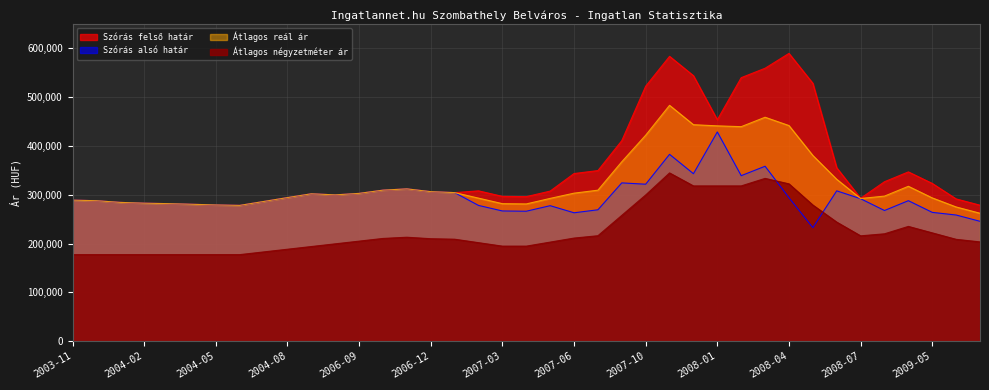

Which category has the highest value across all series?

2008-04